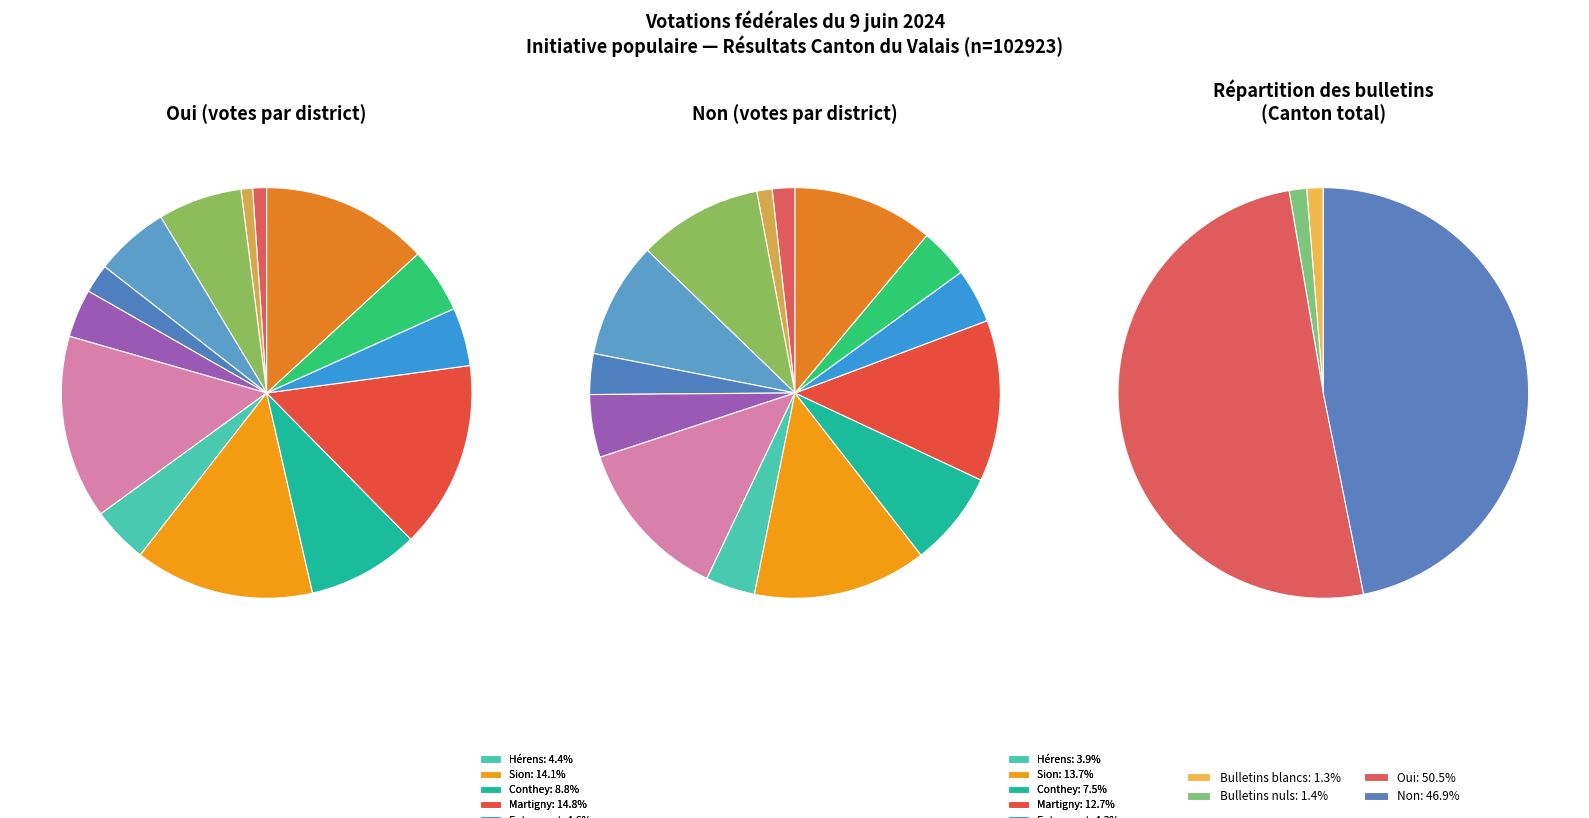

To the nearest percent, what is the difference between the Bulletins nuls and Non slice percentages?

45%